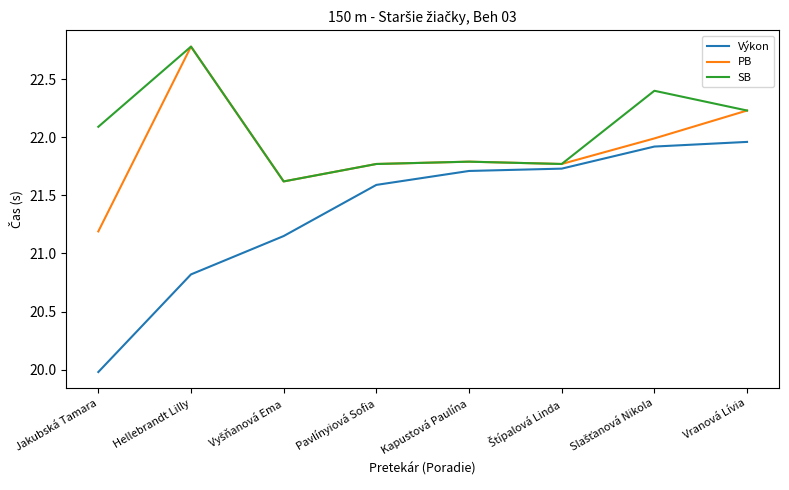

What is the maximum value shown in the chart?

22.8